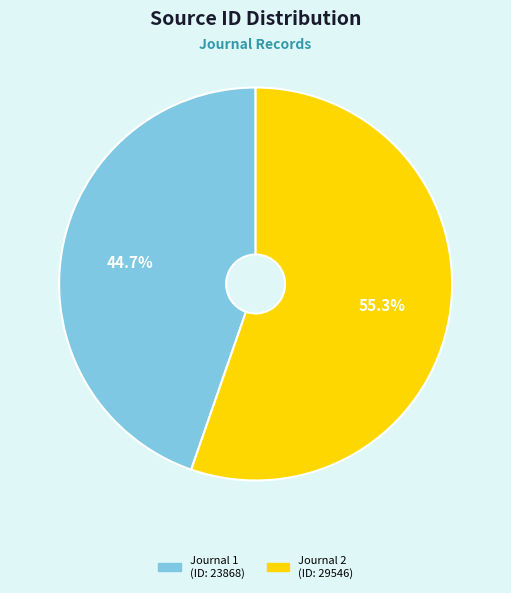

Is there a majority slice in this chart?

Yes